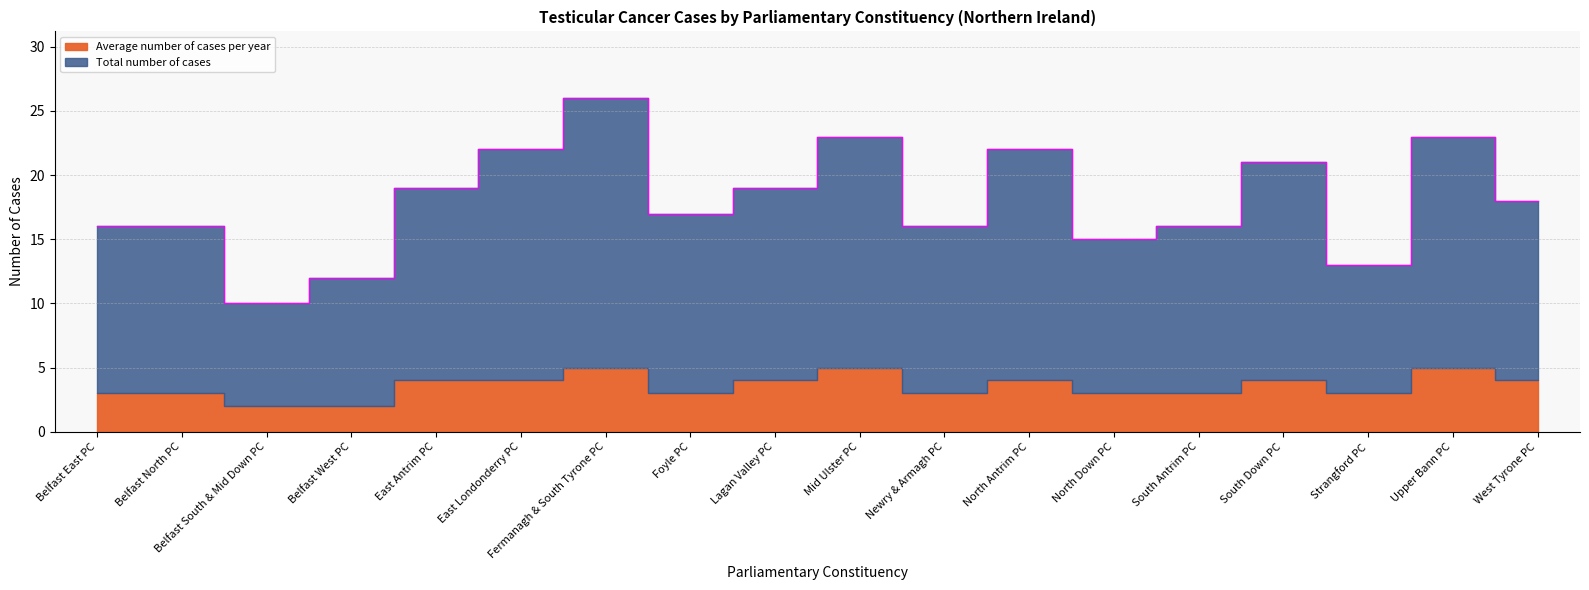

Which series has the largest range (max minus min)?

Total number of cases